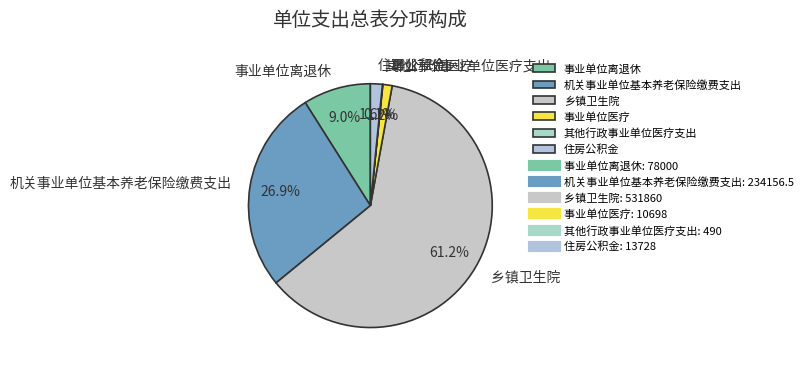

Which slice represents more than half of the pie?

乡镇卫生院